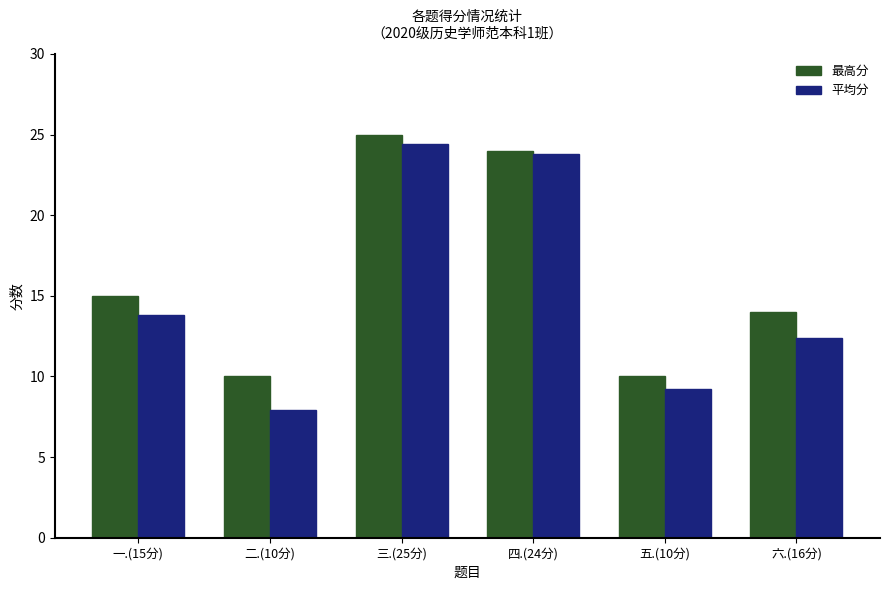

Which series has the widest spread of values?

平均分